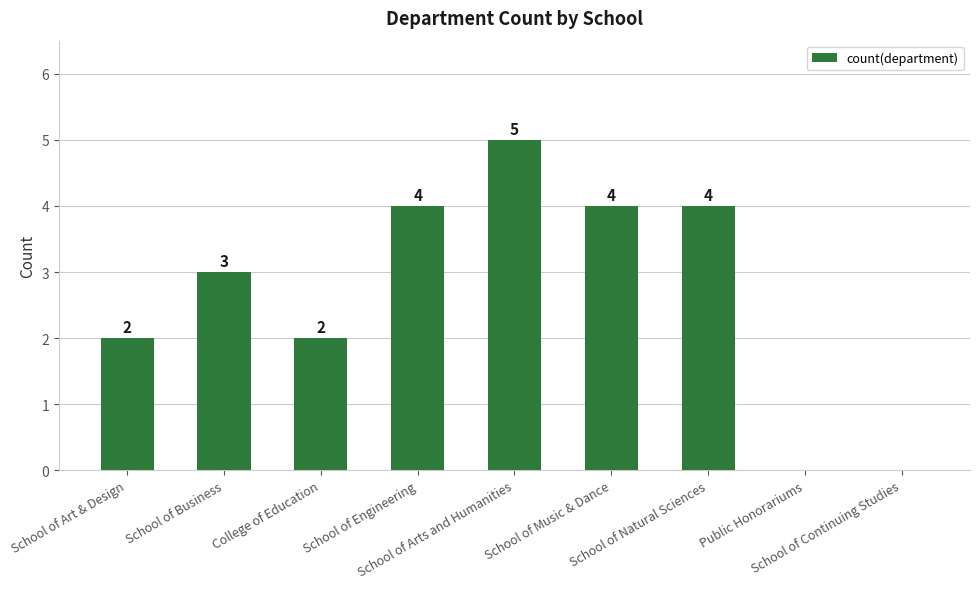

What is the greatest value displayed?

5